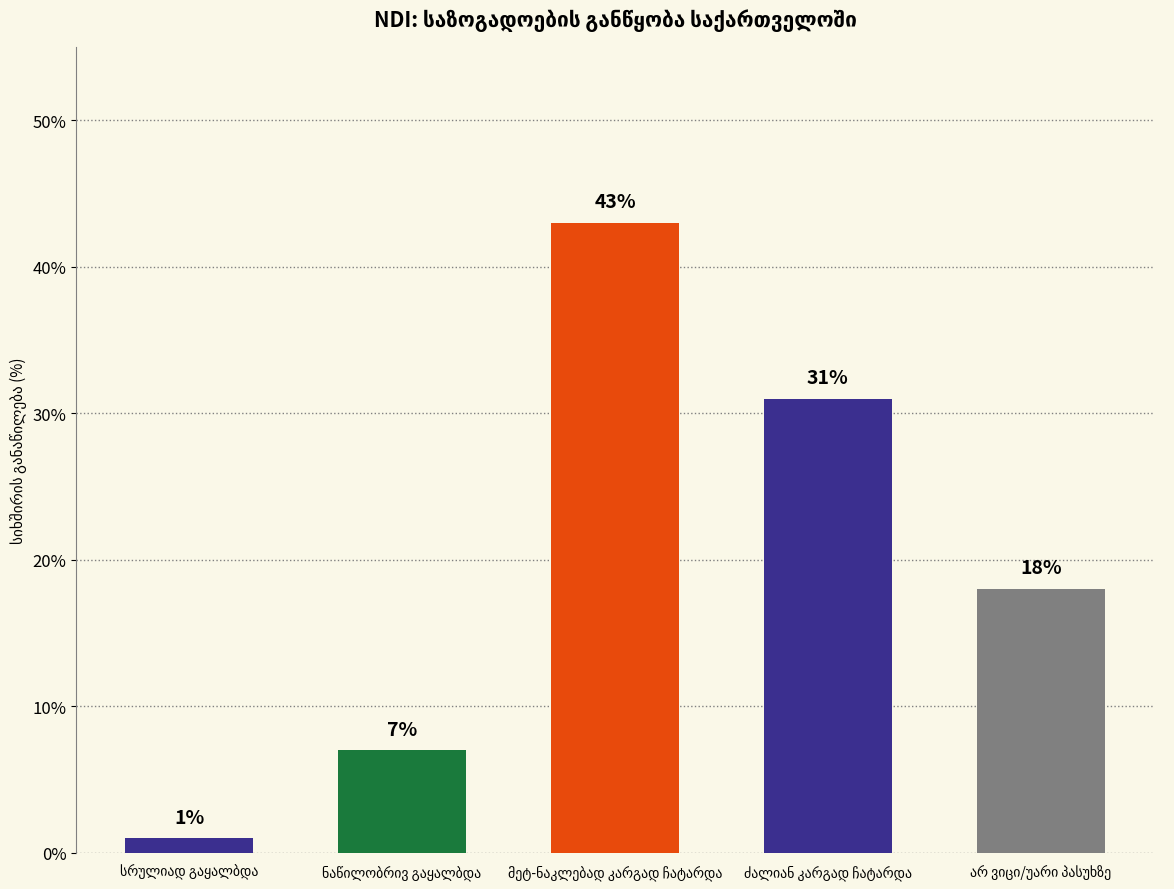

What is the value of the 4th bar from the left?

31